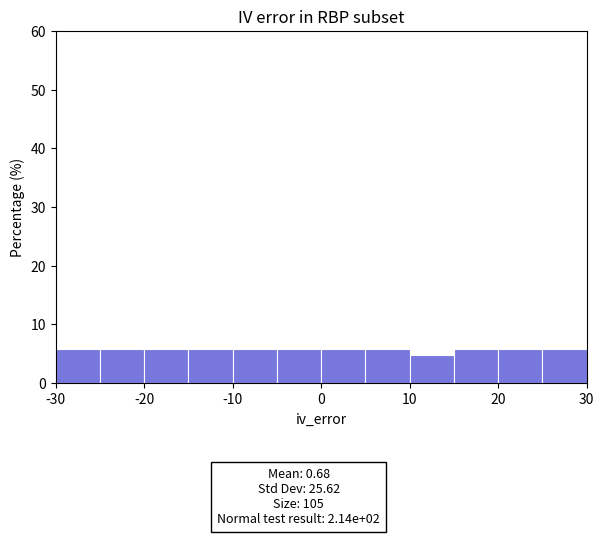

Reading left to right, list every bar in this chart as the range it spans on the x-axis followed by its height. The values are not printed on the chart, so give them approximately, as read against the axis.

-30 to -25: 6
-25 to -20: 6
-20 to -15: 6
-15 to -10: 6
-10 to -5: 6
-5 to 0: 6
0 to 5: 6
5 to 10: 6
10 to 15: 5
15 to 20: 6
20 to 25: 6
25 to 30: 6